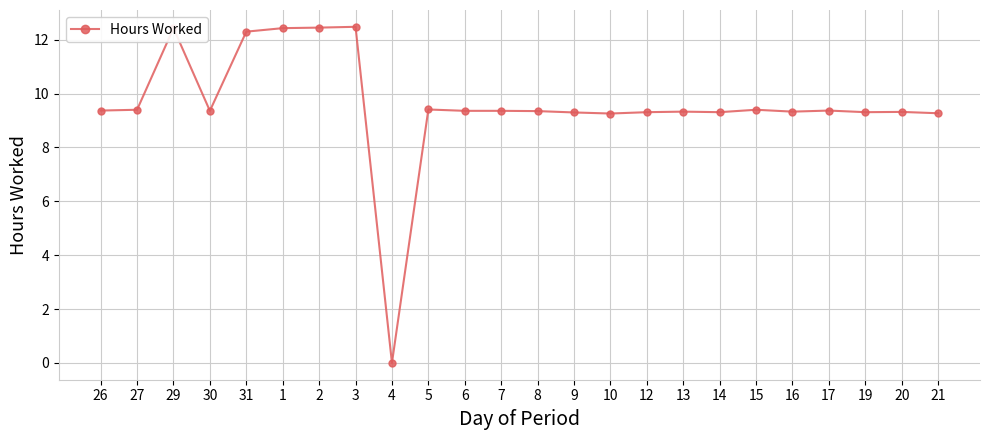

Count the number of categories in the chart.

24